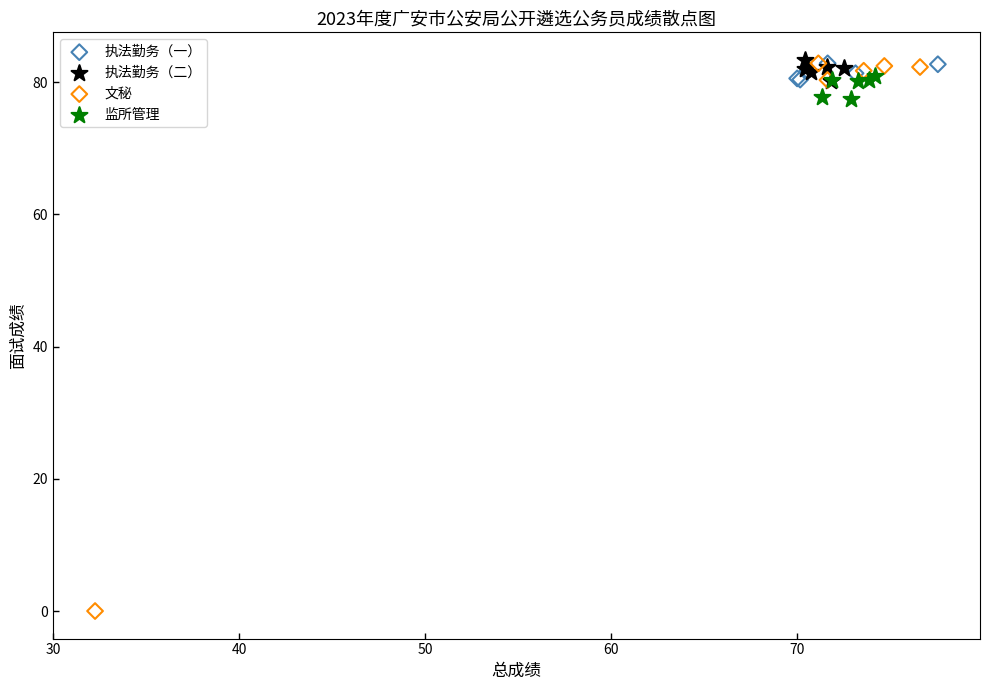

Which series reaches the minimum Y coordinate?

文秘